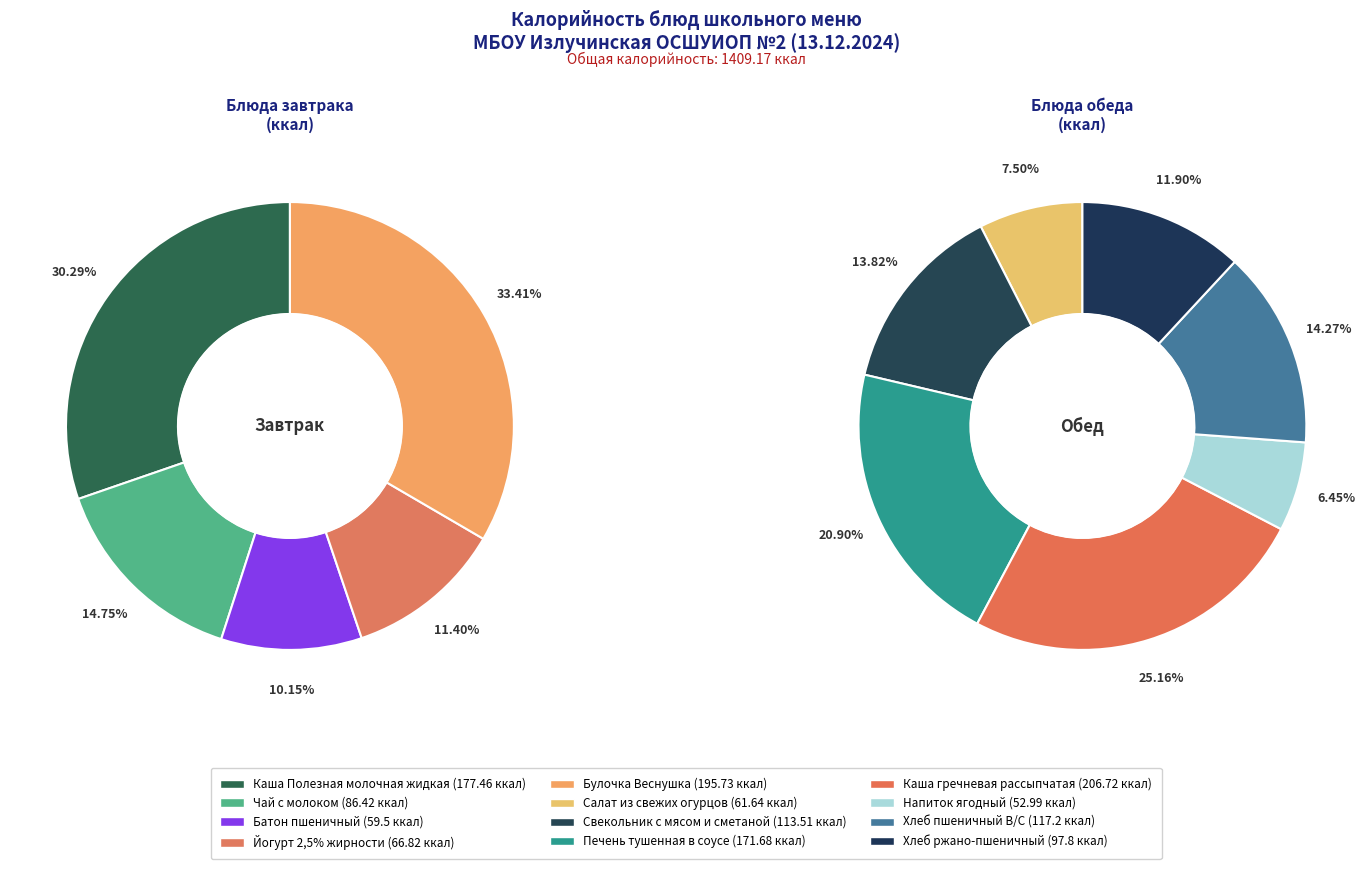

Rank the categories by value from highest to lowest.

Каша гречневая рассыпчатая, Булочка Веснушка, Каша Полезная молочная жидкая, Печень тушенная в соусе, Хлеб пшеничный В/С, Свекольник с мясом и сметаной, Хлеб ржано-пшеничный, Чай с молоком, Йогурт 2,5% жирности, Салат из свежих огурцов, Батон пшеничный, Напиток ягодный